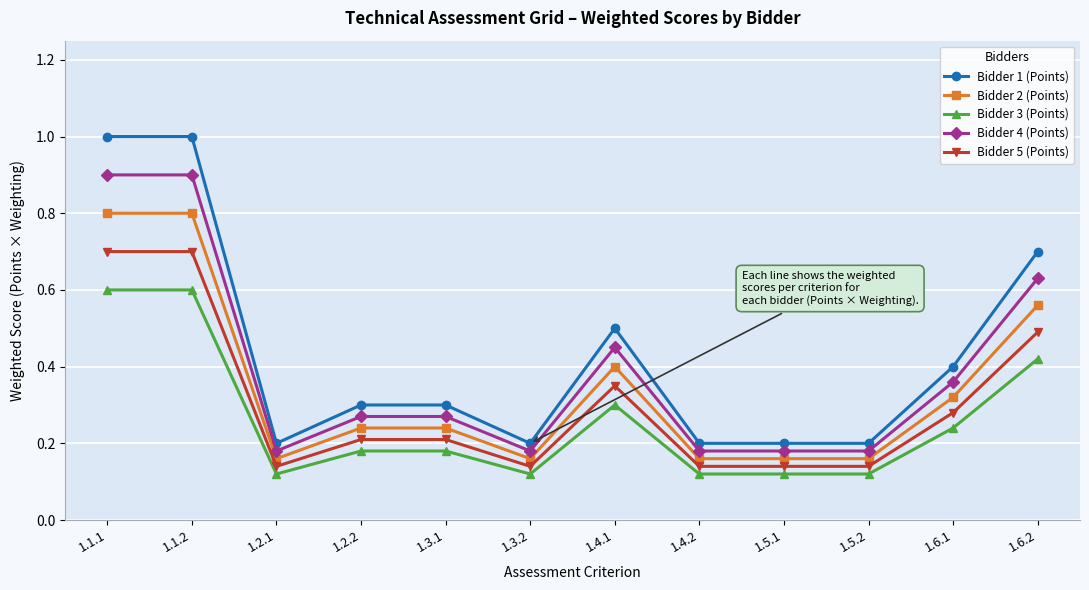

True or false: Bidder 2 (Points) and Bidder 5 (Points) intersect in this chart.

False